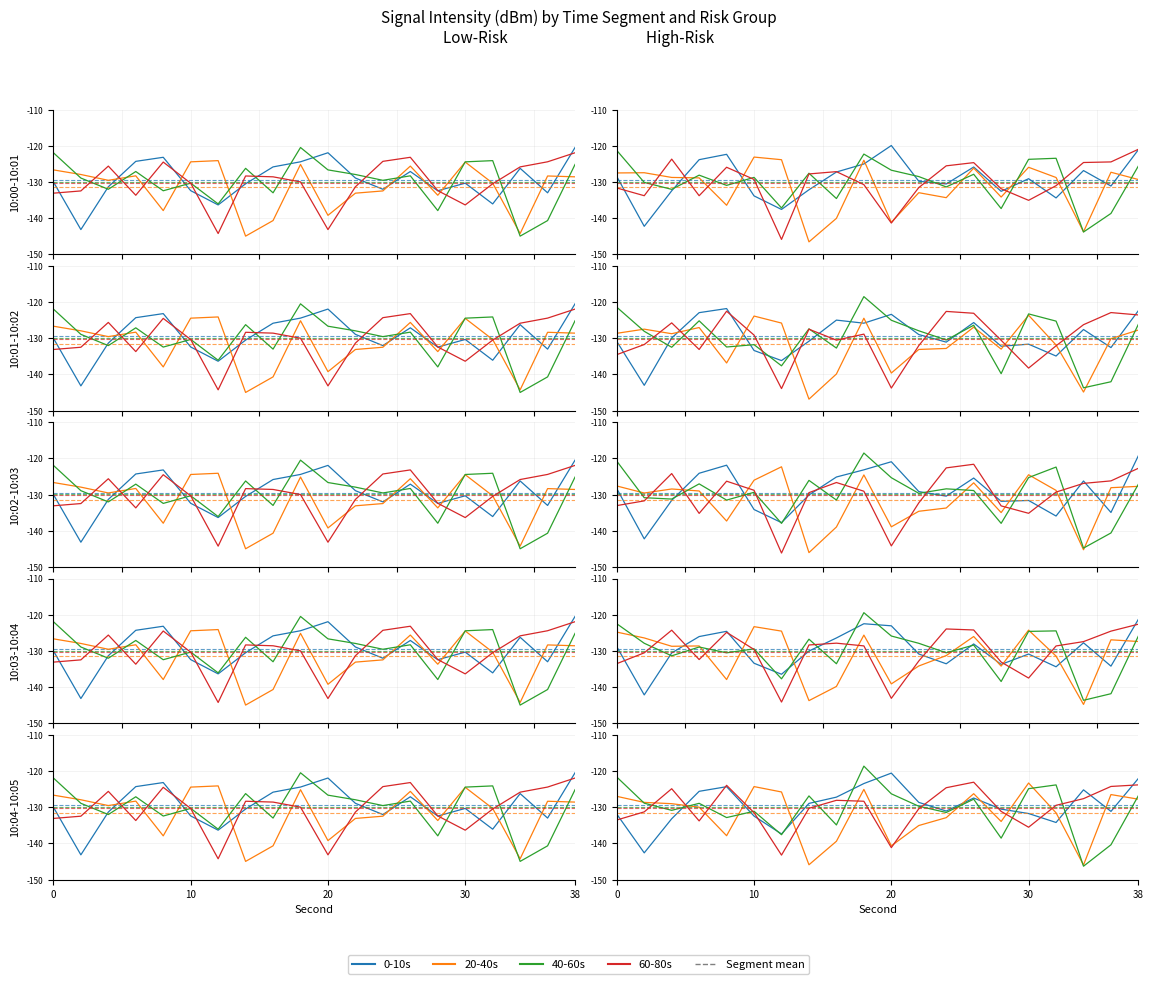

What is the difference between the maximum and minimum values in the 40-60s series?

24.5